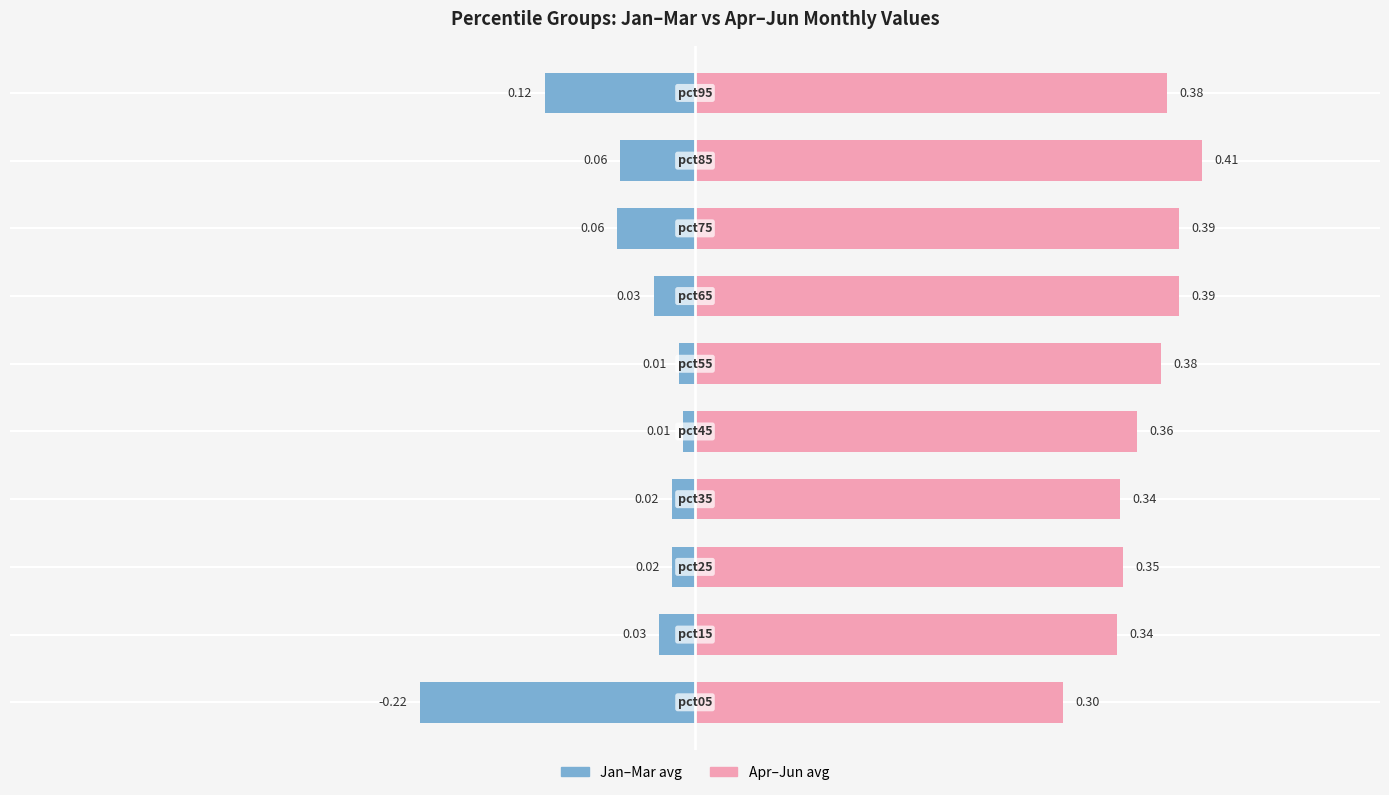

Between −0.6 and 0.4, which series saw the biggest shift?

Jan–Mar avg